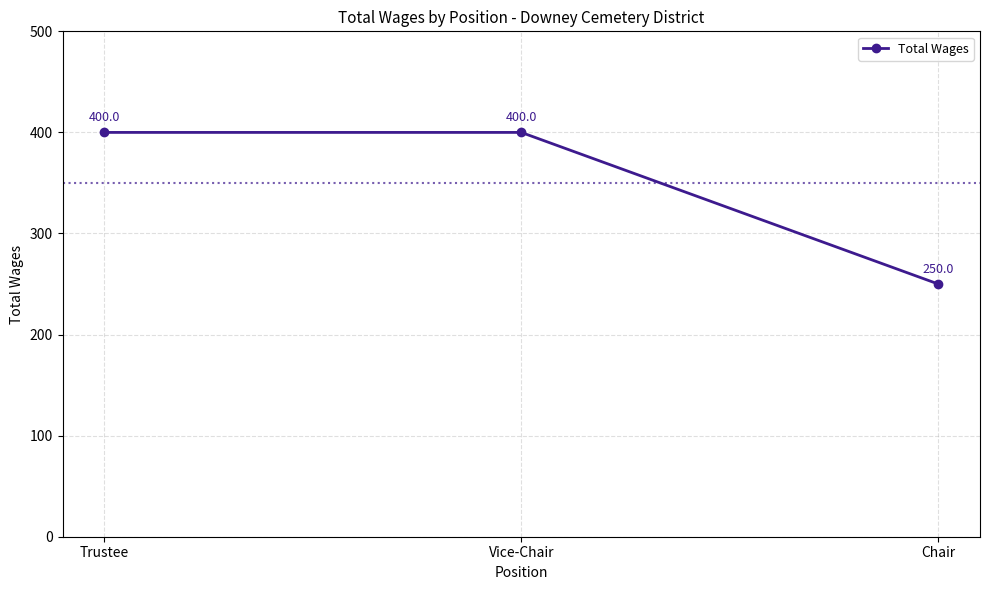

Is it true that the value at Trustee is 172?

False